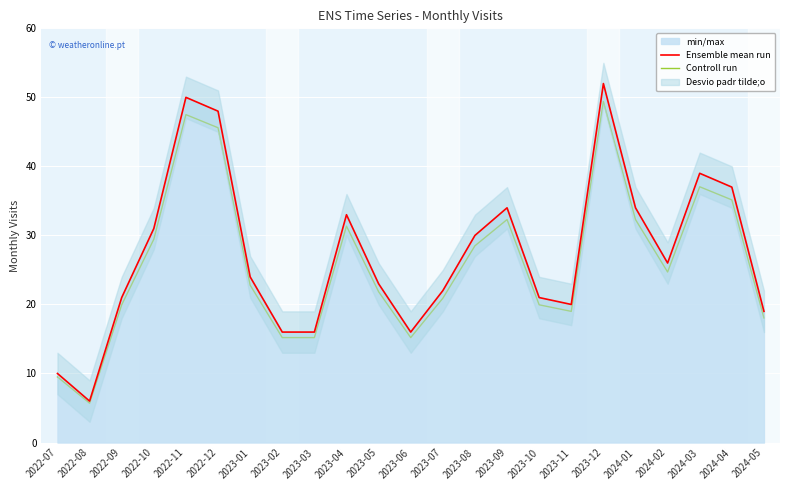

True or false: Ensemble mean run has a value of 31.2 at 2023-07.

False